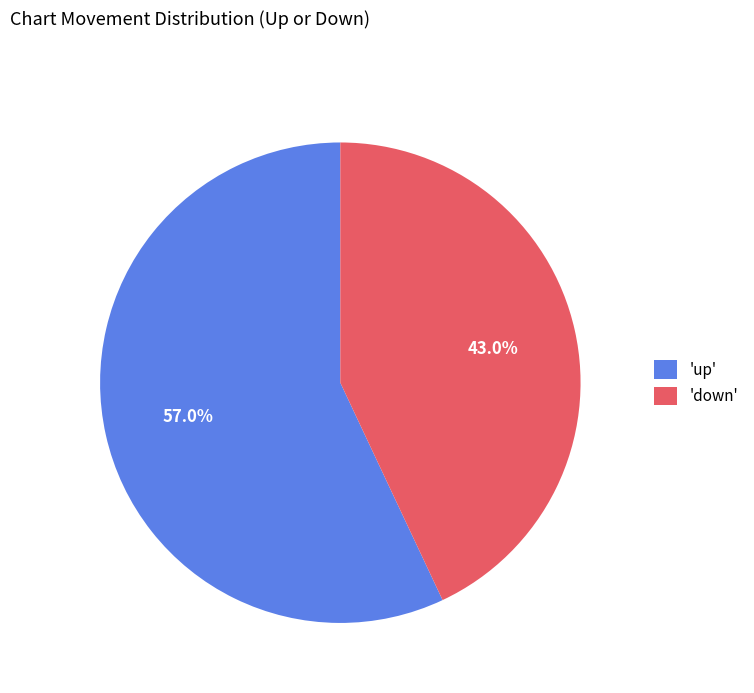

Rank the categories by value from lowest to highest.

'down', 'up'